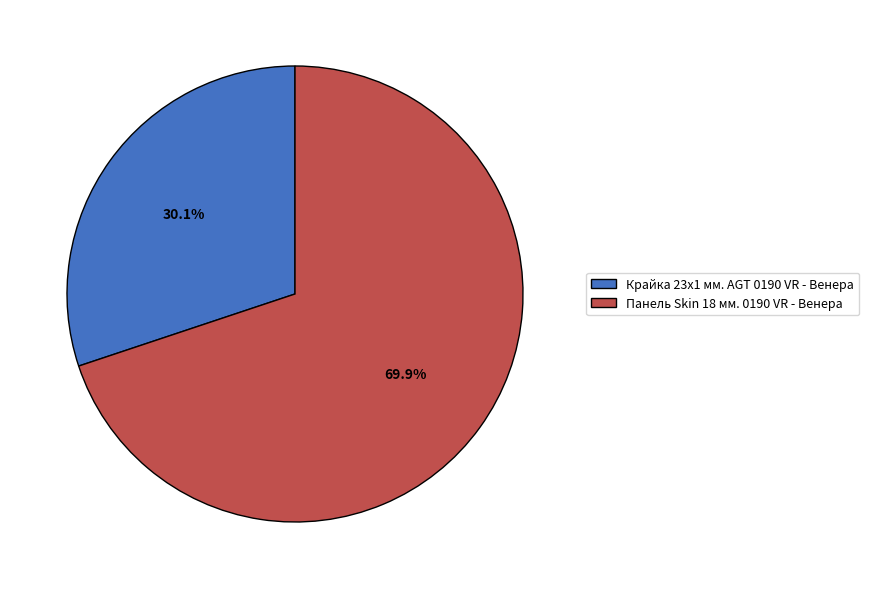

Rank the categories by value from lowest to highest.

Крайка 23x1 мм. AGT 0190 VR - Венера, Панель Skin 18 мм. 0190 VR - Венера